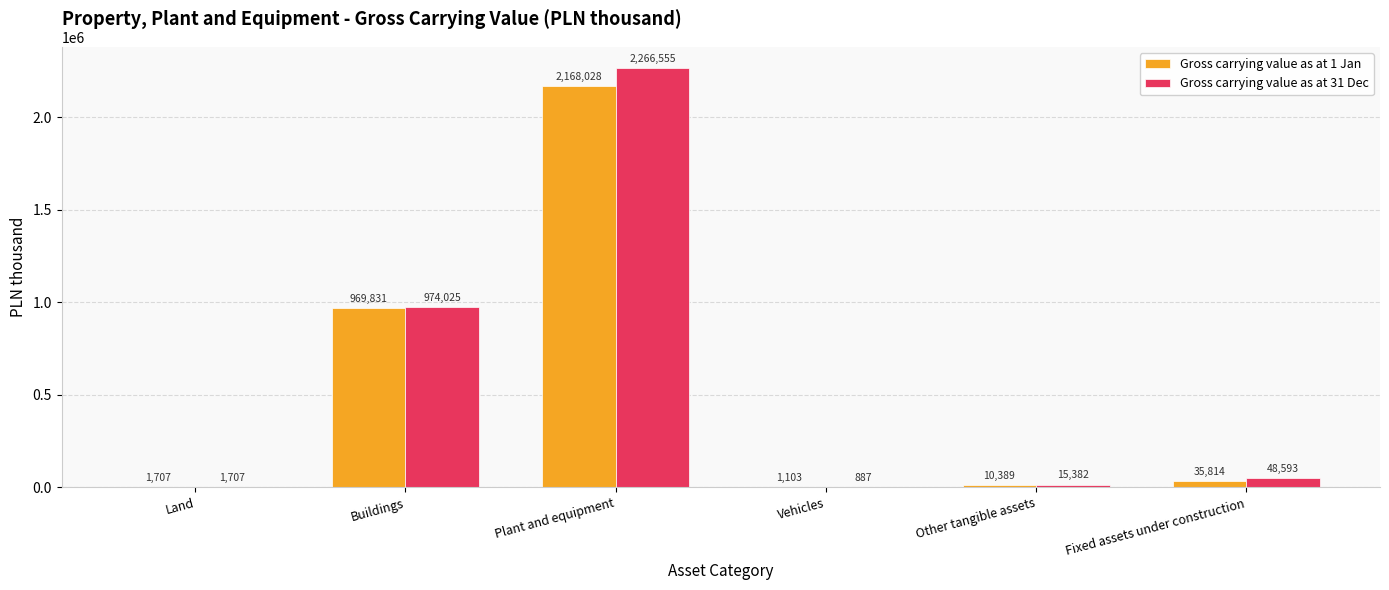

What is the total value across all series at Buildings?

1943856